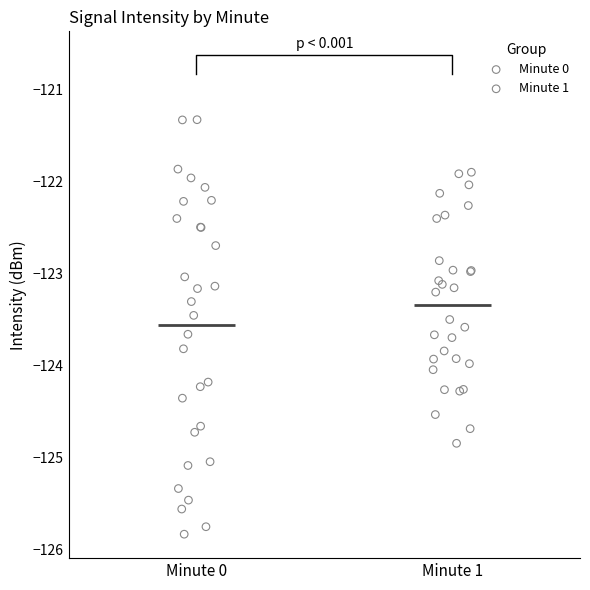

Which series reaches the maximum Y coordinate?

Minute 0